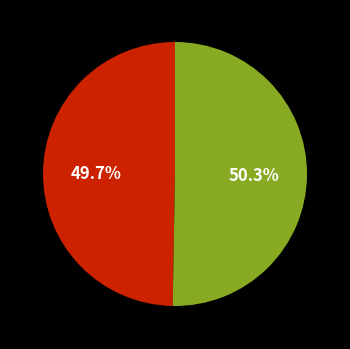

Is there a majority slice in this chart?

Yes